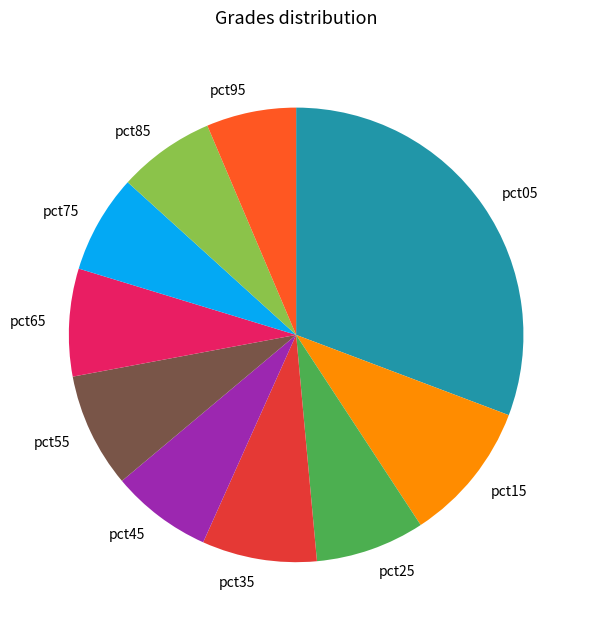

Which category has the smallest portion of the pie?

pct95